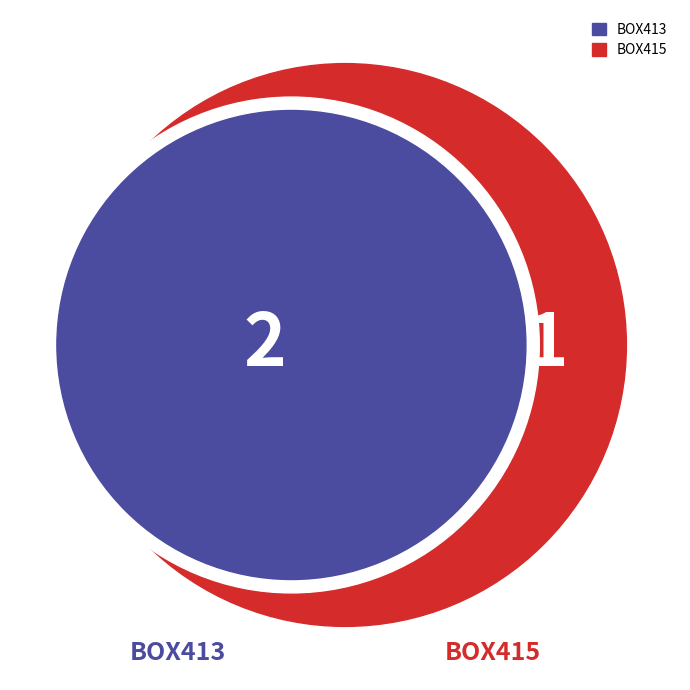

The BOX415 slice represents 33% of the pie. True or false?

True